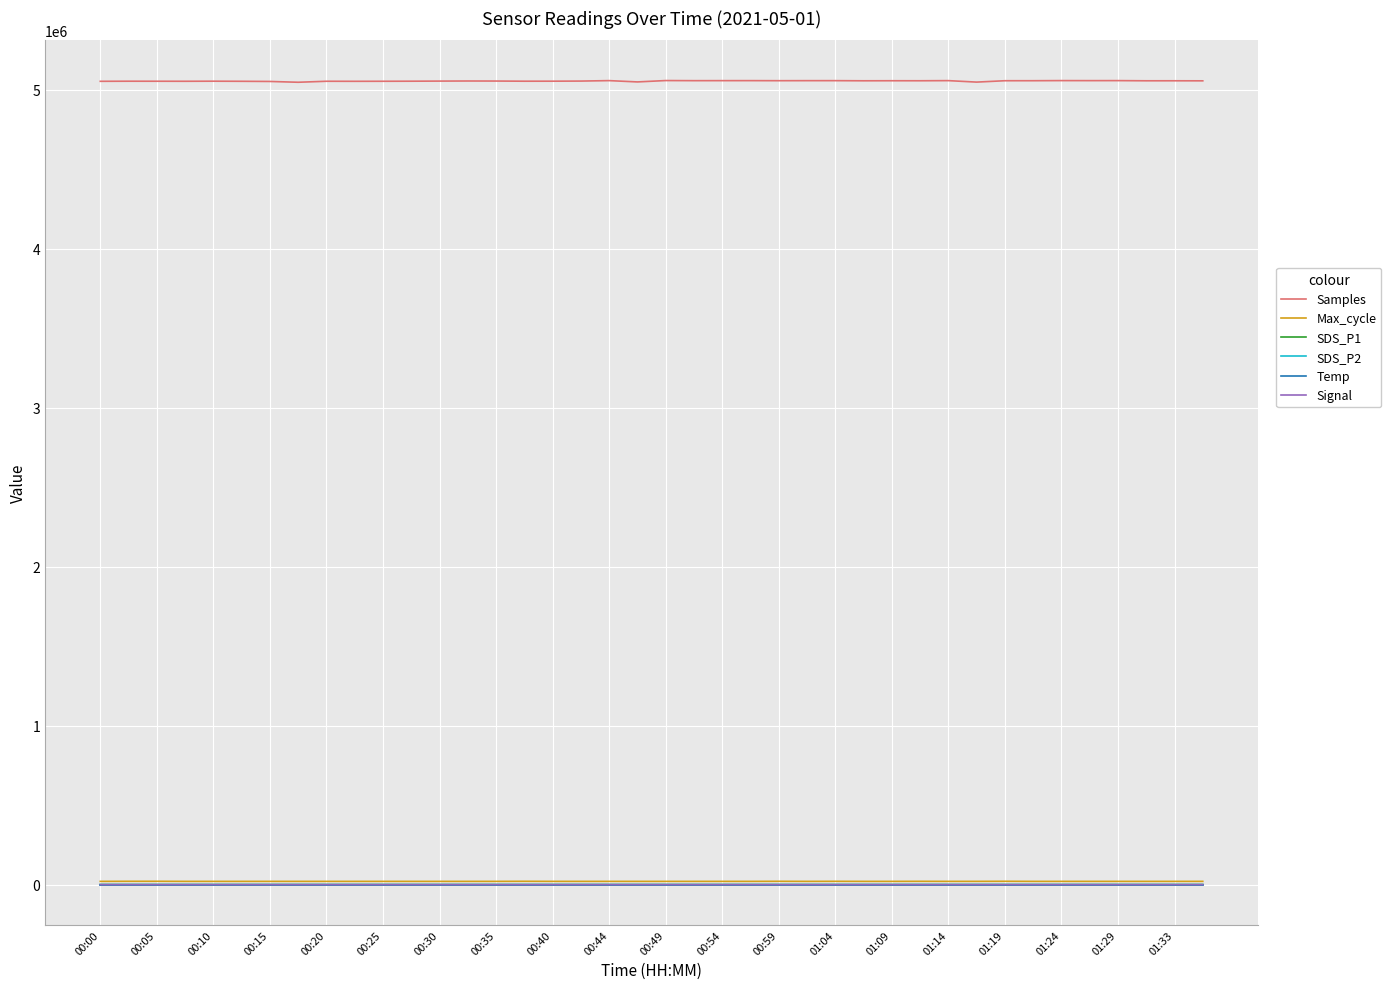

True or false: Samples and Temp intersect in this chart.

False